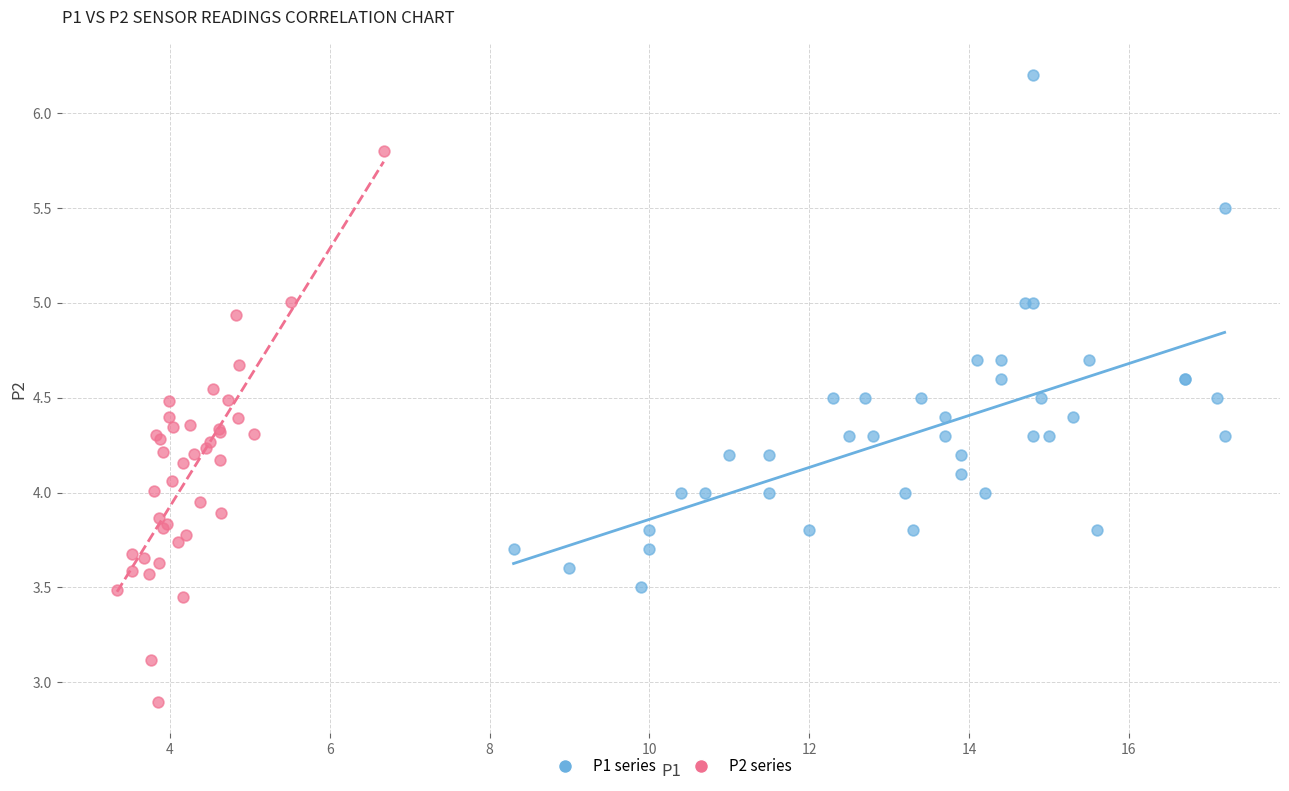

Which series contains the lowest Y value?

P2 series